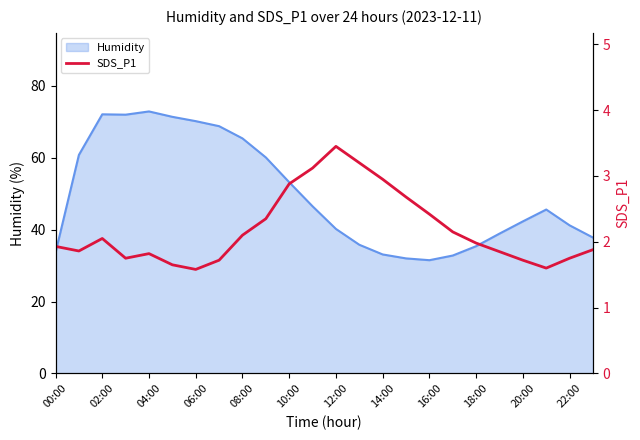

What is the maximum value for Humidity?

72.9